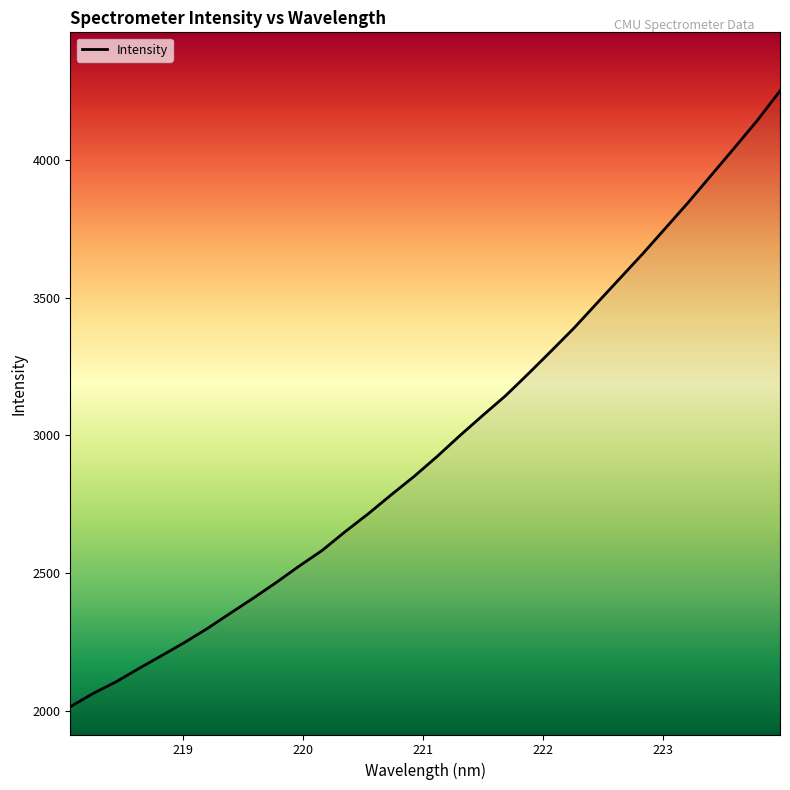

What is the smallest value displayed?

2014.8